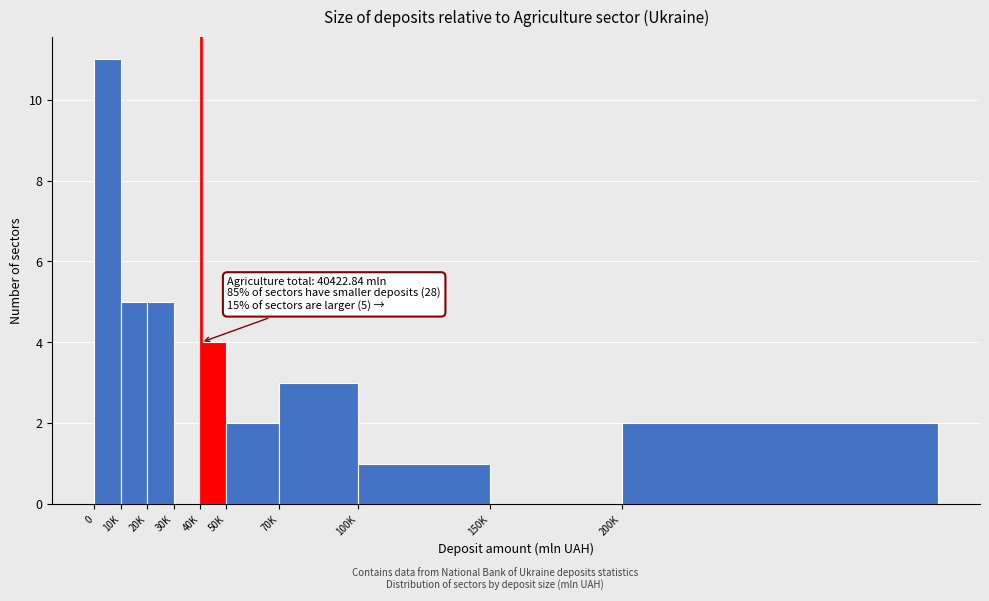

Reading left to right, list all the values displayed in this chart.

0=11	10K=5	20K=5	30K=0	40K=4	50K=2	70K=3	100K=1	150K=0	200K=2